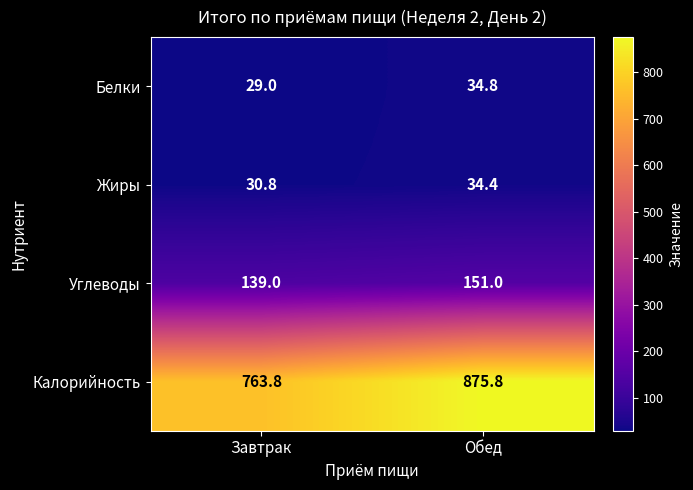

The value of Углеводы at Обед is 85.5. True or false?

False